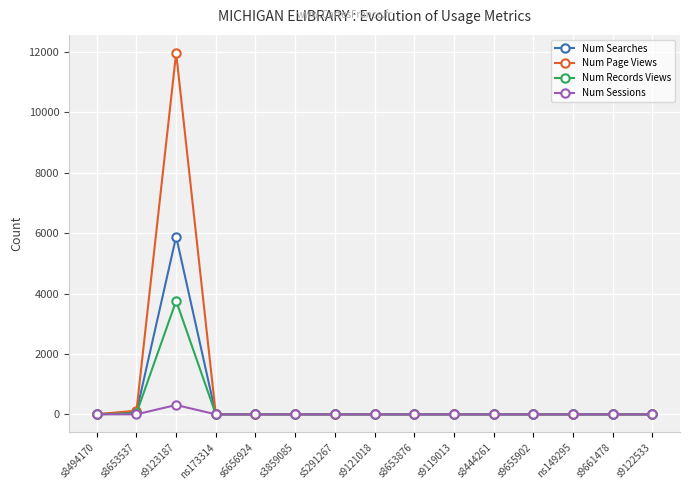

Rank the series by their maximum value, from lowest to highest.

Num Sessions, Num Records Views, Num Searches, Num Page Views